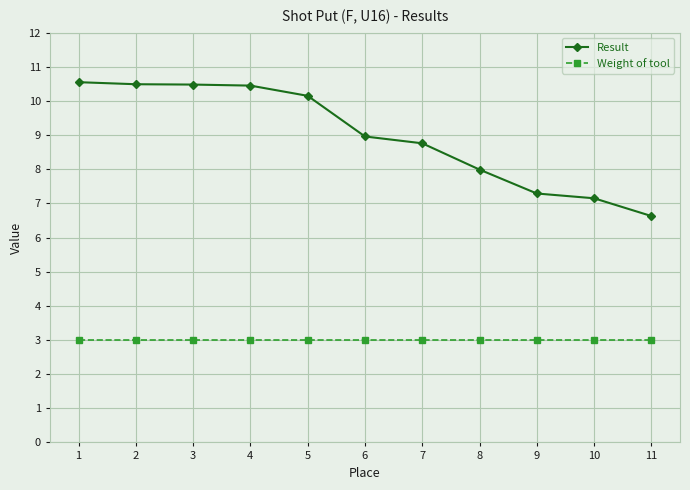

Rank the series by their maximum value, from lowest to highest.

Weight of tool, Result